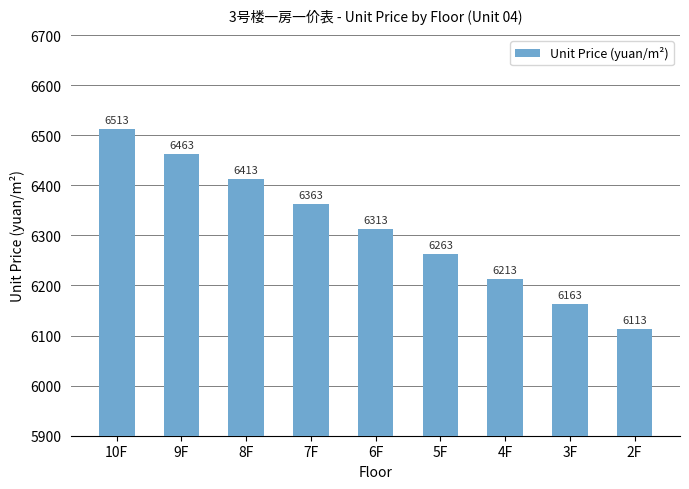

What is the label of the 3rd bar from the left?

8F